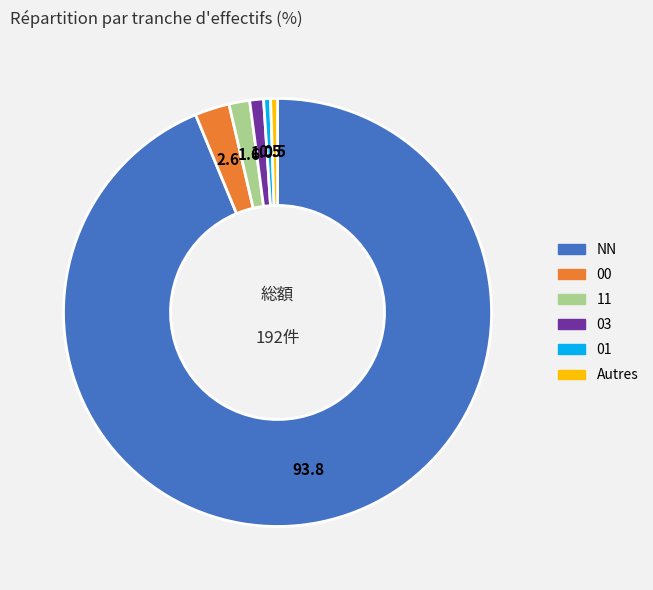

Is there a majority slice in this chart?

Yes